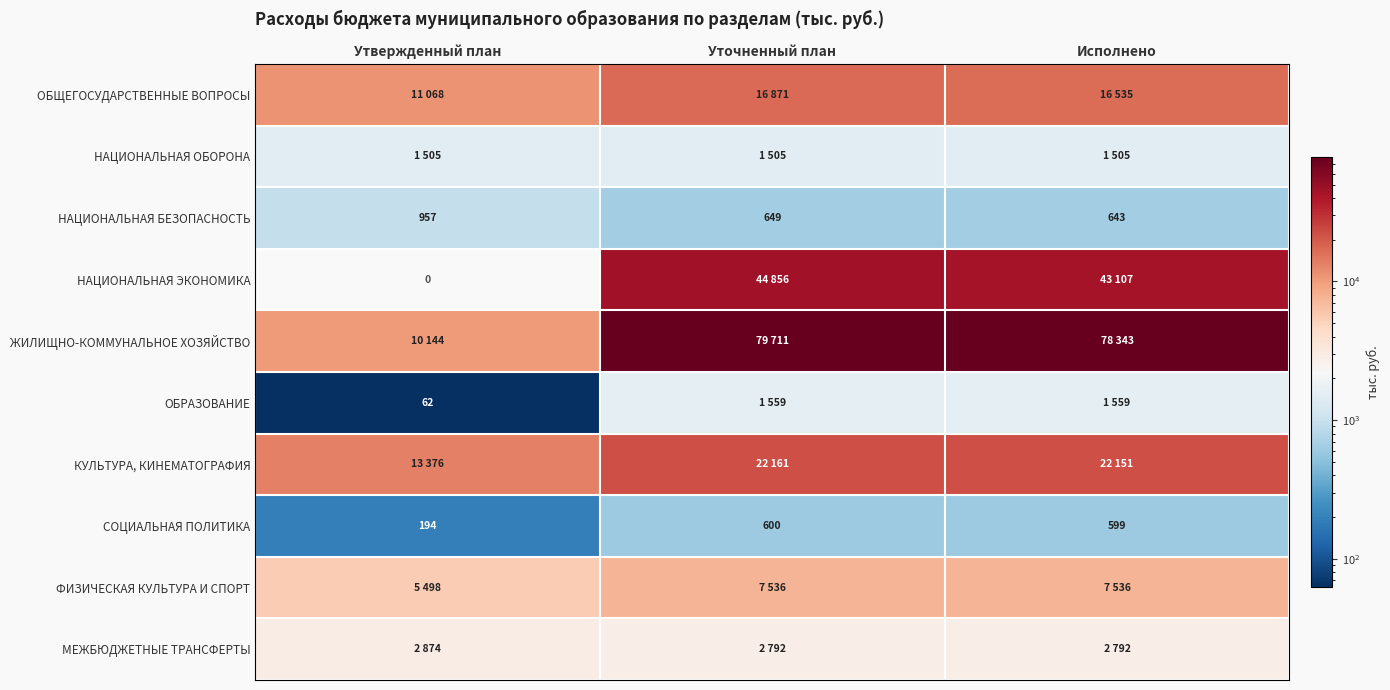

What value does the НАЦИОНАЛЬНАЯ БЕЗОПАСНОСТЬ series have at Утвержденный план?

957